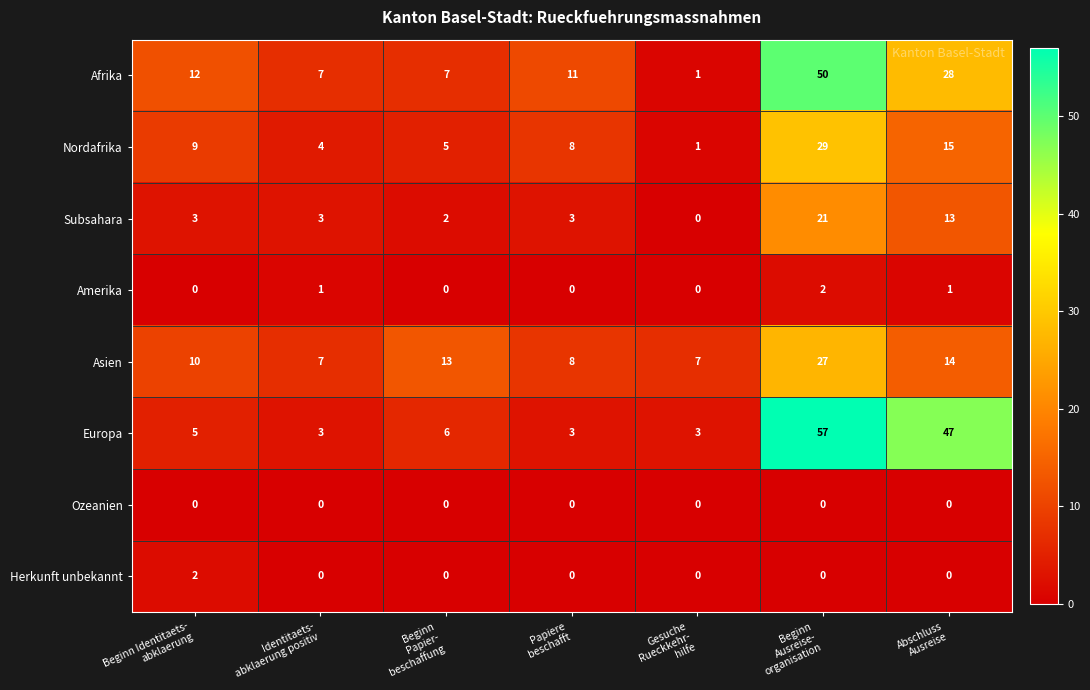

Which series changed the most between Beginn Identitaets-
abklaerung and Abschluss
Ausreise?

Europa